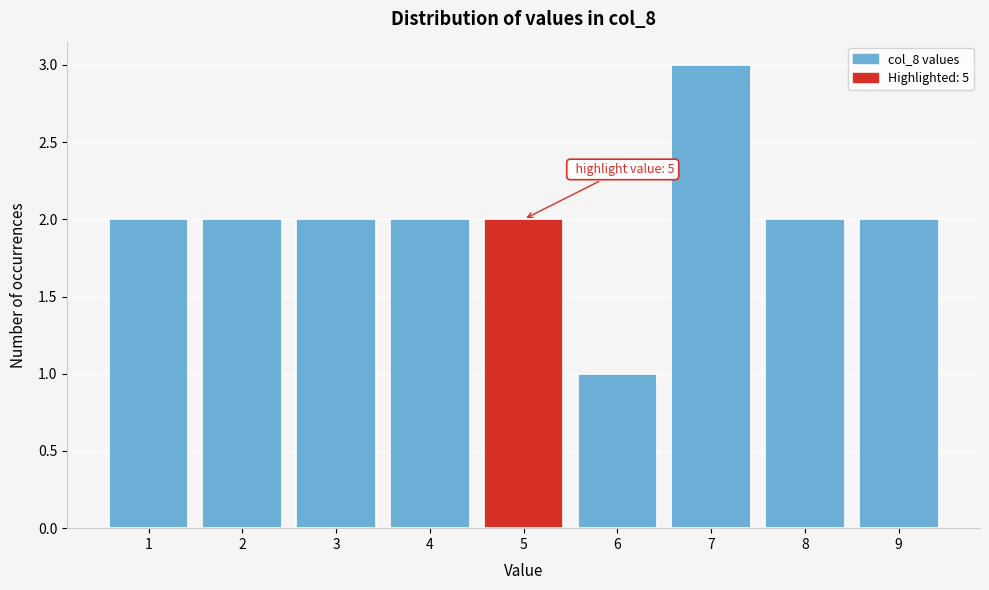

Which range on the x-axis has the tallest bar?

6.5 to 7.5